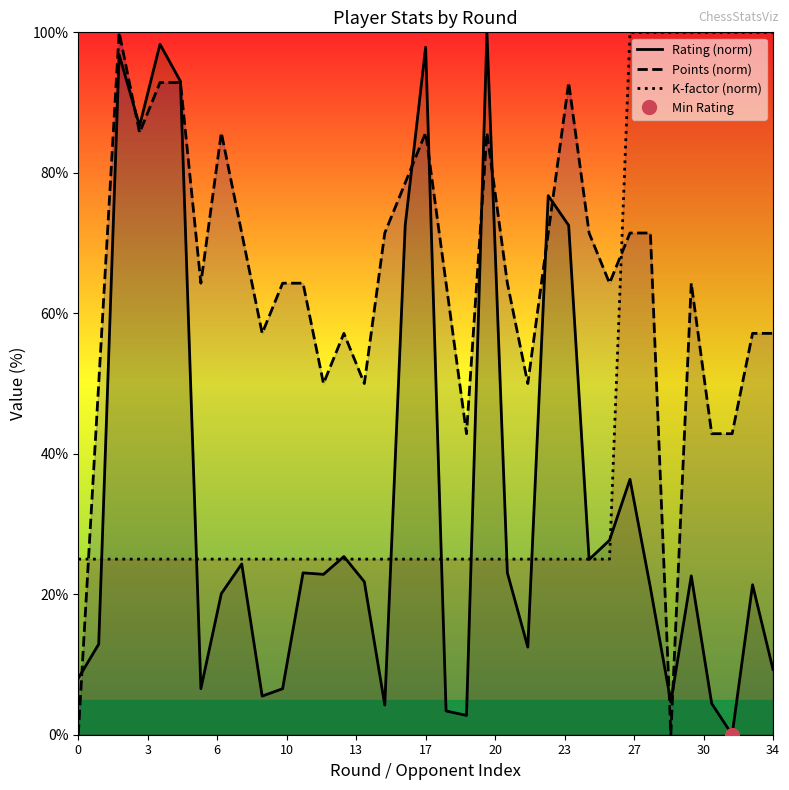

Which series ends up on top after the final intersection of K-factor (norm) and Points (norm)?

K-factor (norm)